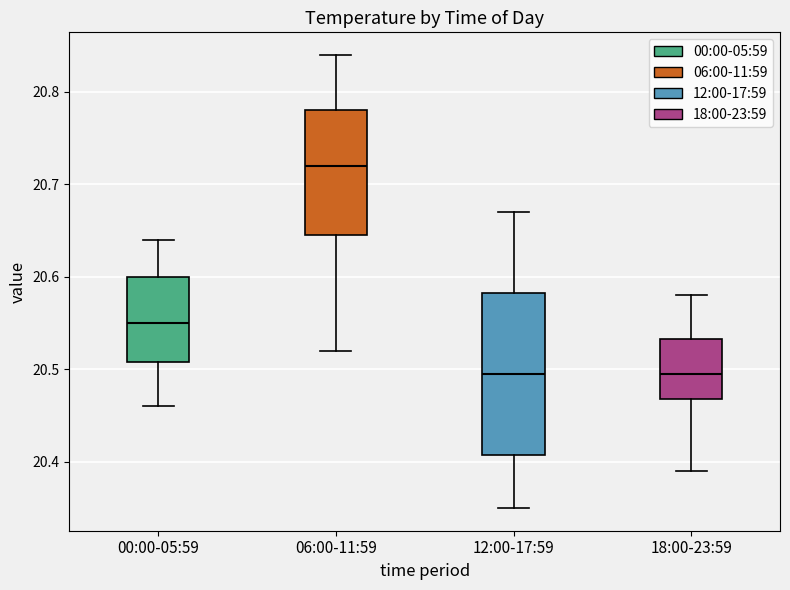

Which box's median line is the highest?

06:00-11:59